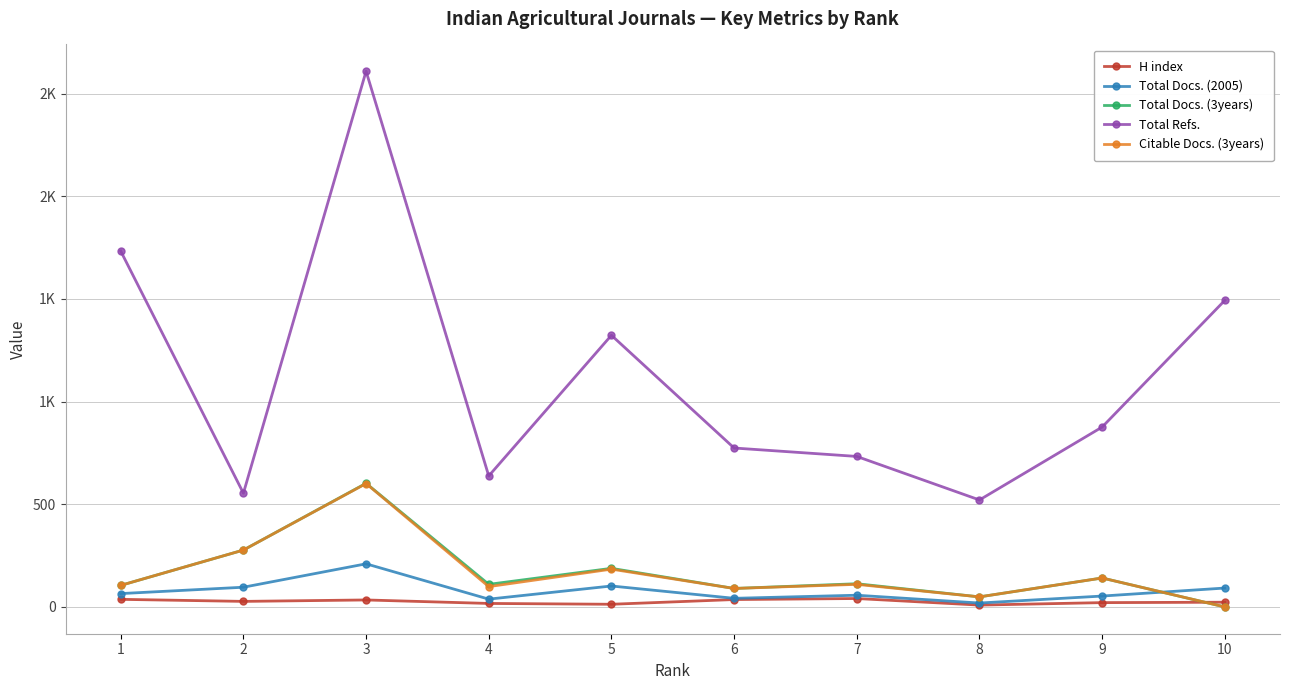

Where is Total Docs. (2005) nearest to the value 114?

5